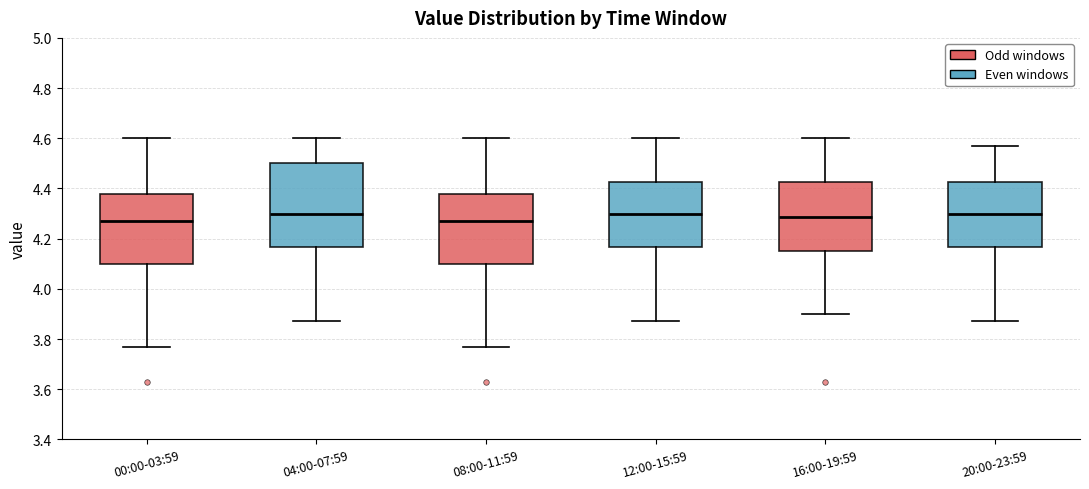

Reading left to right, transcribe this box plot: for each box, give where its median line is, the range the box spans, and where its two whiskers end, as read against the y-axis. The values are not printed on the chart, so give them approximately, as read against the axis.

00:00-03:59: median 4.28, box 4.10 to 4.38, whiskers 3.78 to 4.60
04:00-07:59: median 4.30, box 4.16 to 4.50, whiskers 3.88 to 4.60
08:00-11:59: median 4.28, box 4.10 to 4.38, whiskers 3.78 to 4.60
12:00-15:59: median 4.30, box 4.16 to 4.42, whiskers 3.88 to 4.60
16:00-19:59: median 4.28, box 4.16 to 4.42, whiskers 3.90 to 4.60
20:00-23:59: median 4.30, box 4.16 to 4.42, whiskers 3.88 to 4.58